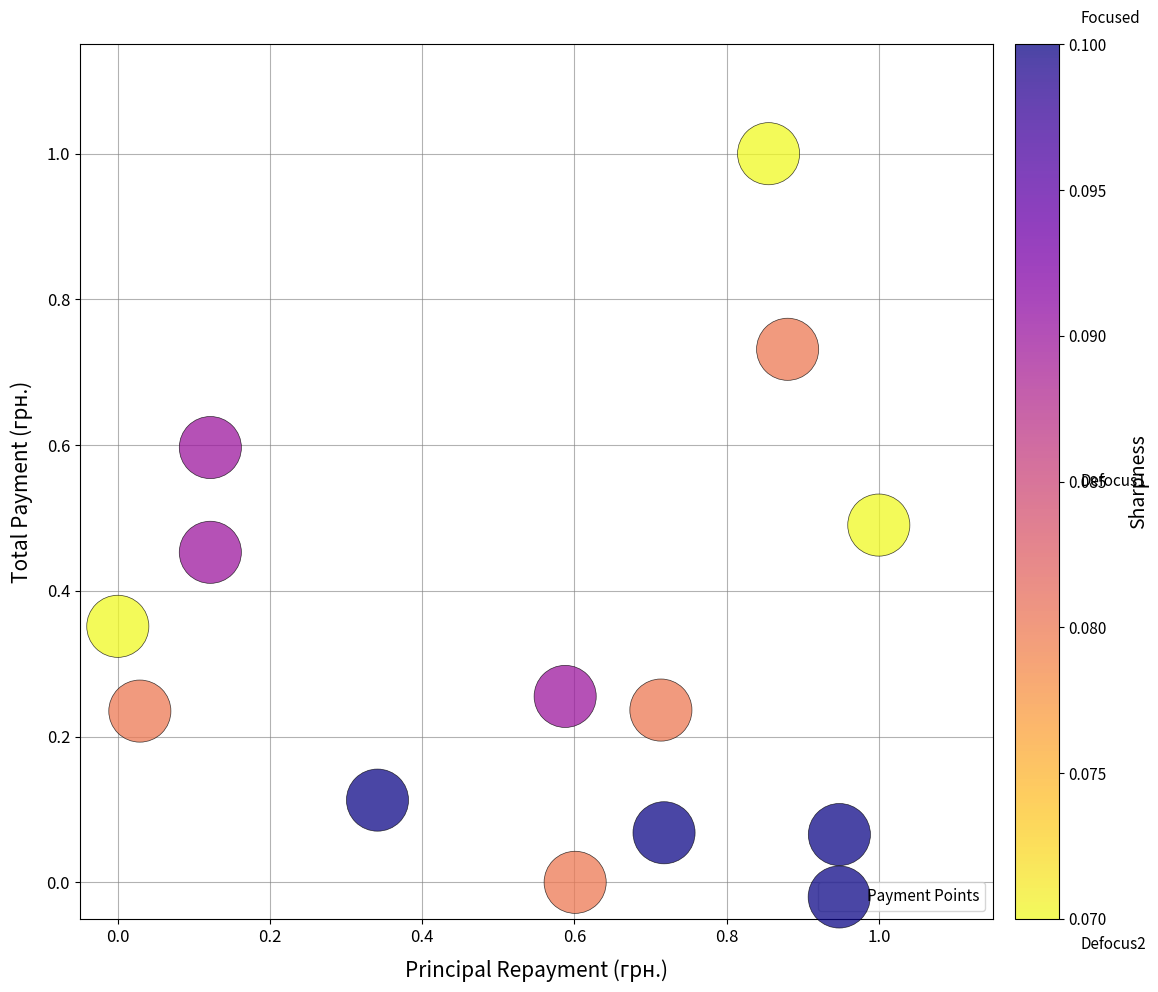

What is the range of Y values (max minus min)?

1.0